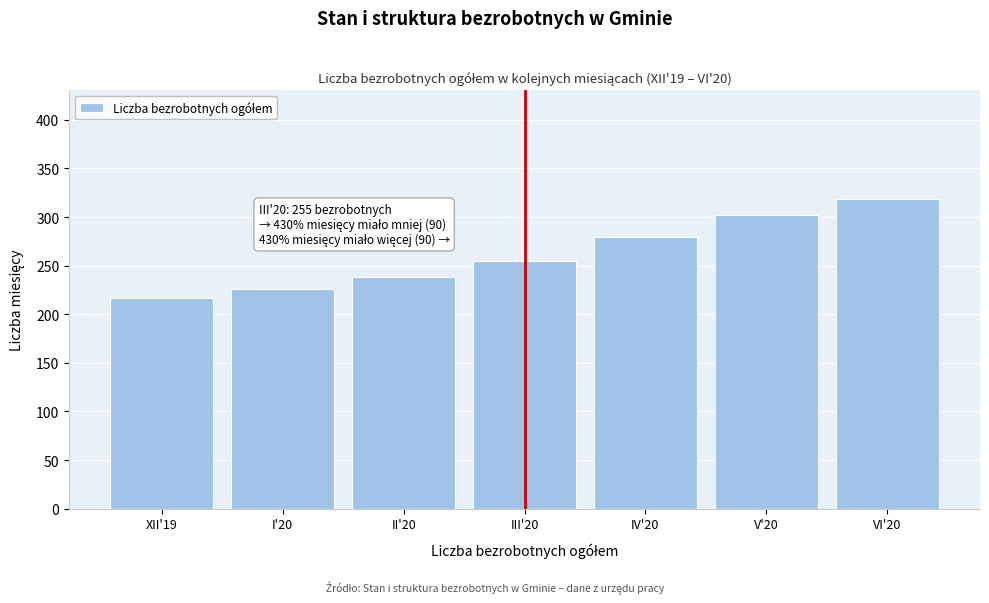

Reading left to right, what are all the values shown in this chart?

217	226	238	255	279	302	319